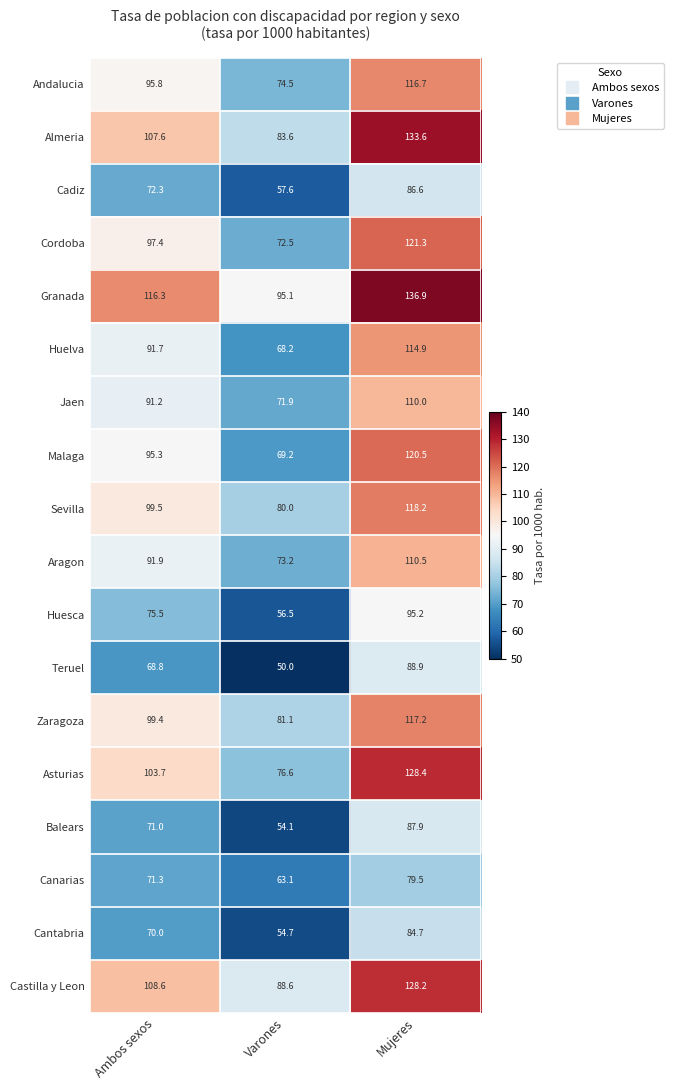

What is the lowest value of the Huesca series?

56.5